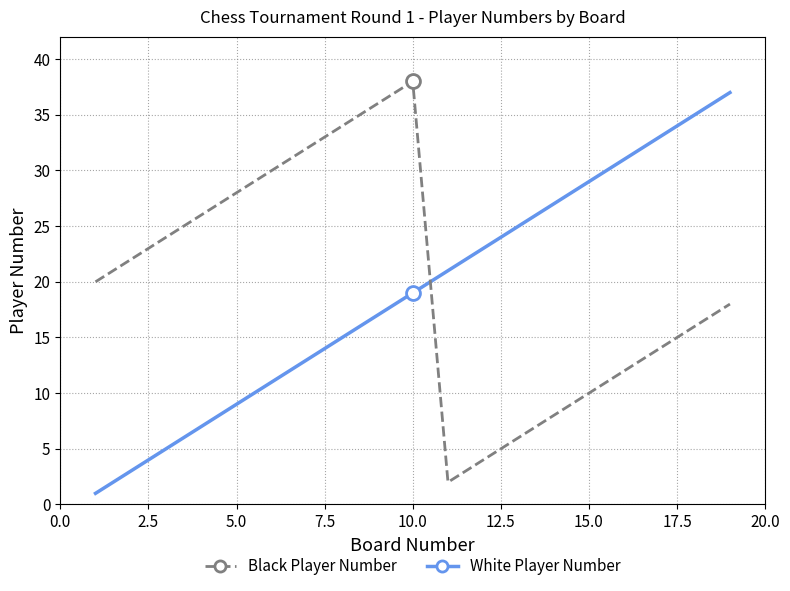

What is the difference between the maximum and minimum values in the Black Player Number series?

36